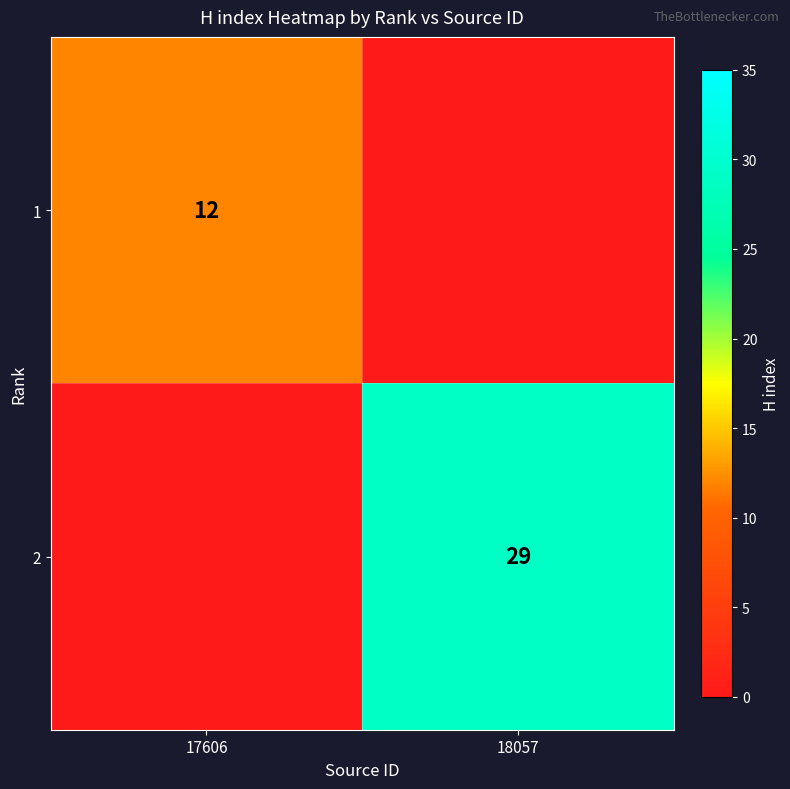

True or false: 1 has a value of 12 at 17606.

True